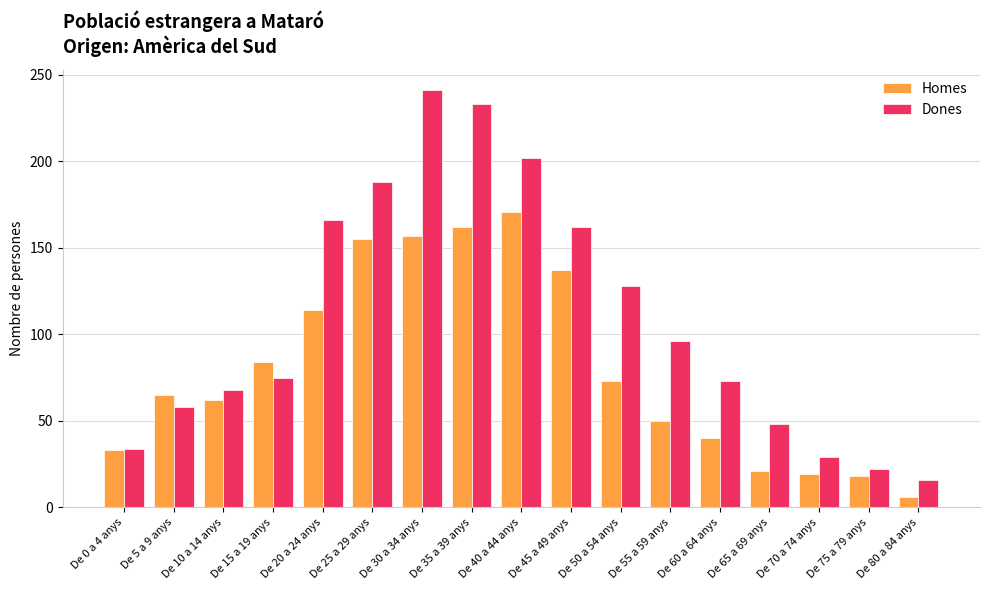

What is the minimum value shown in the chart?

6